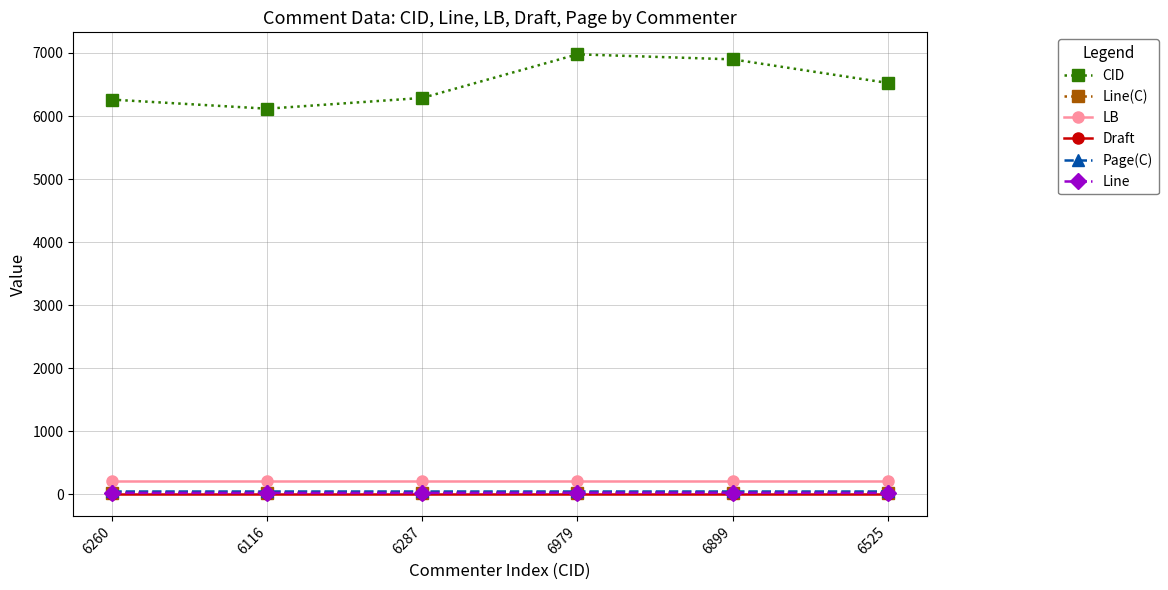

Is this an area chart (filled region under the line)?

No